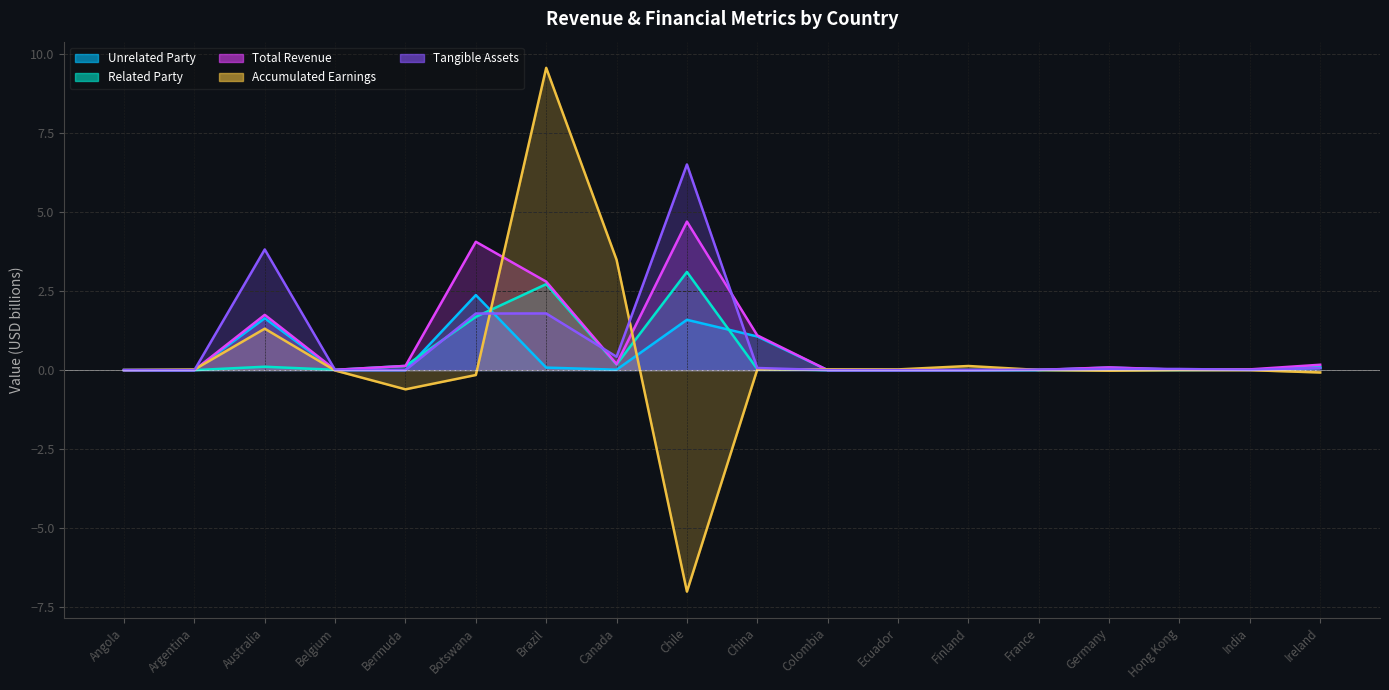

What is the label of the 2nd point from the right?

India